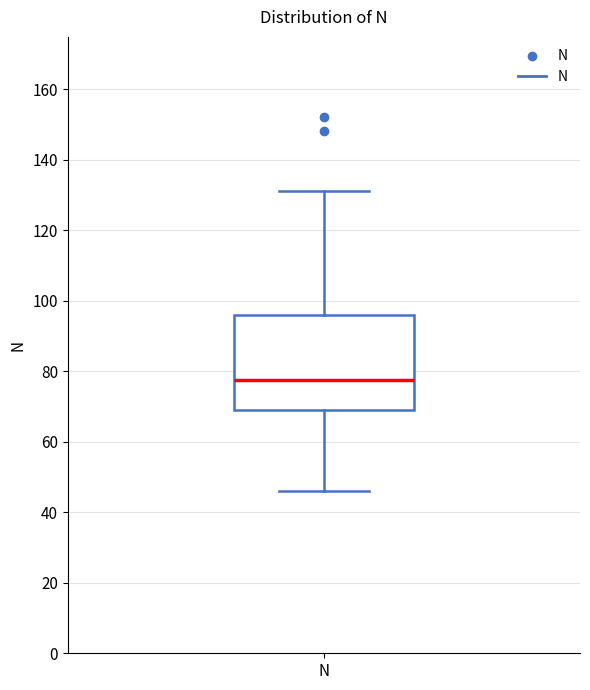

Transcribe this box plot: give where the median line is, the range the box spans, and where the two whiskers end, as read against the y-axis. The values are not printed on the chart, so give them approximately, as read against the axis.

median 78, box 70 to 96, whiskers 46 to 132